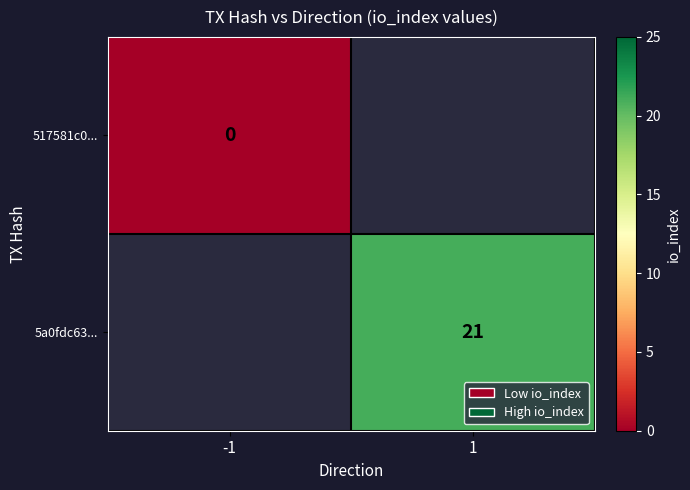

How many distinct data groups are displayed?

2